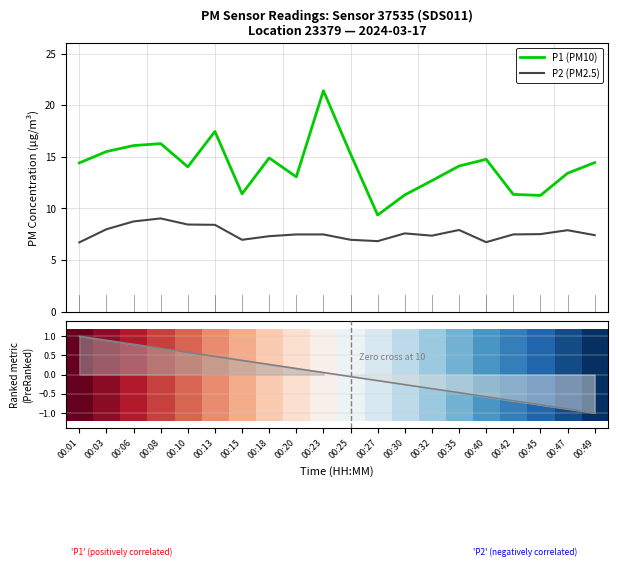

Is this an area chart (filled region under the line)?

No